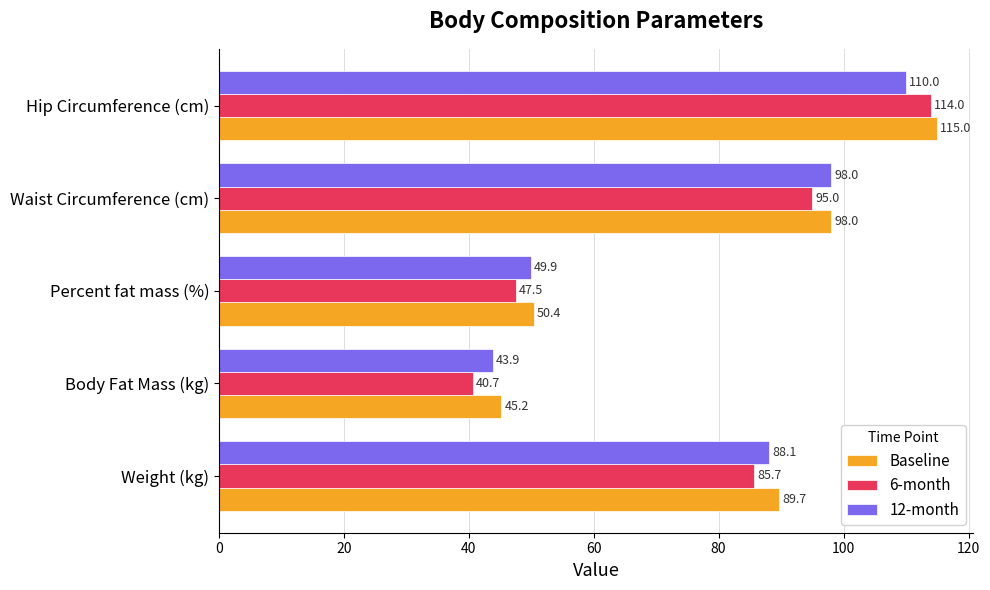

Rank the categories by Baseline value from lowest to highest.

Body Fat Mass (kg), Percent fat mass (%), Weight (kg), Waist Circumference (cm), Hip Circumference (cm)